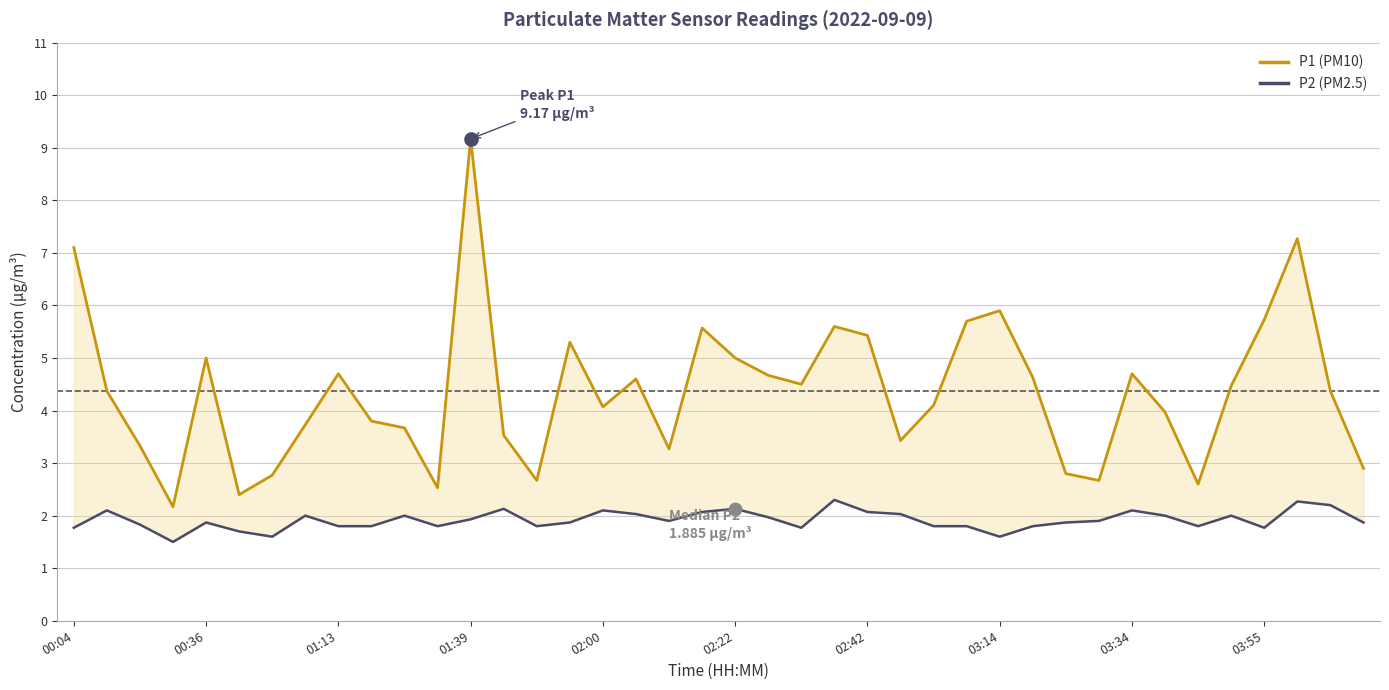

Which series has the largest total across all categories?

P1 (PM10)